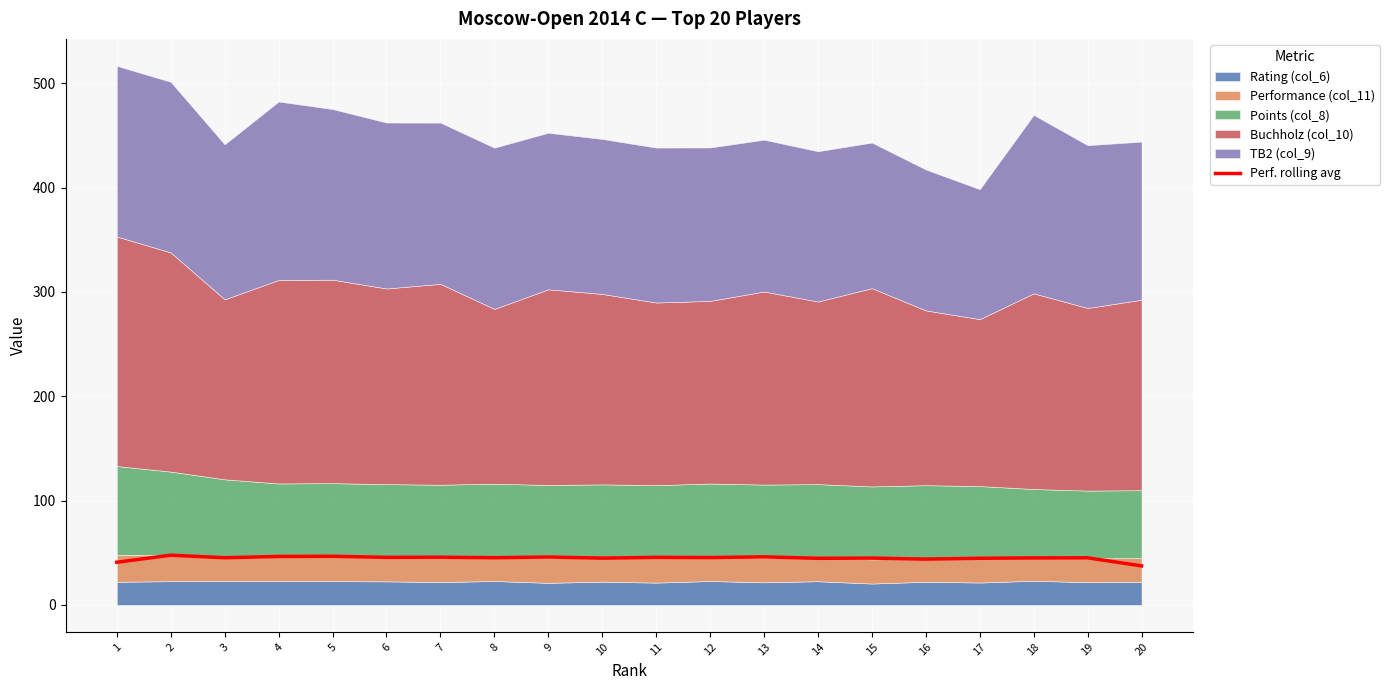

At which category does the data reach its first local valley?

3